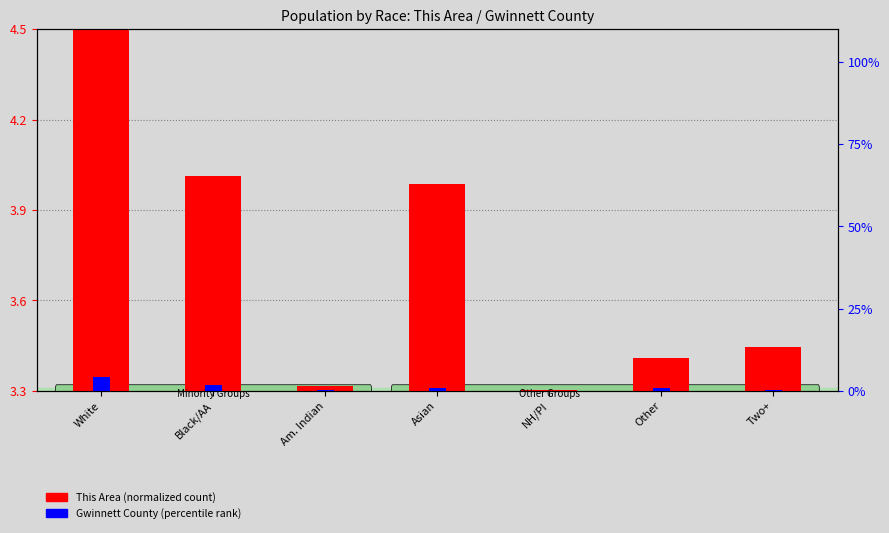

Where is Gwinnett County (percentile rank) nearest to the value 2?

Black/AA